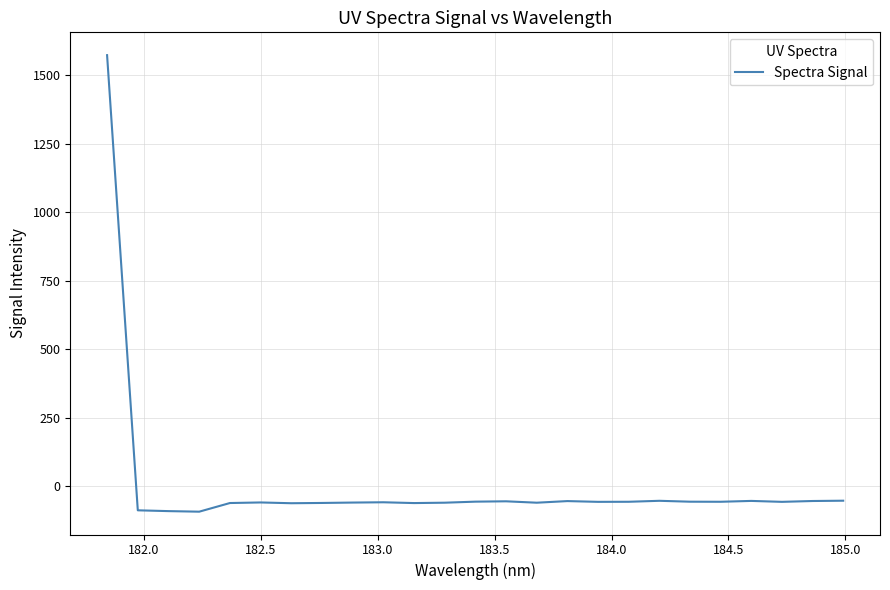

How many values are below zero?

24